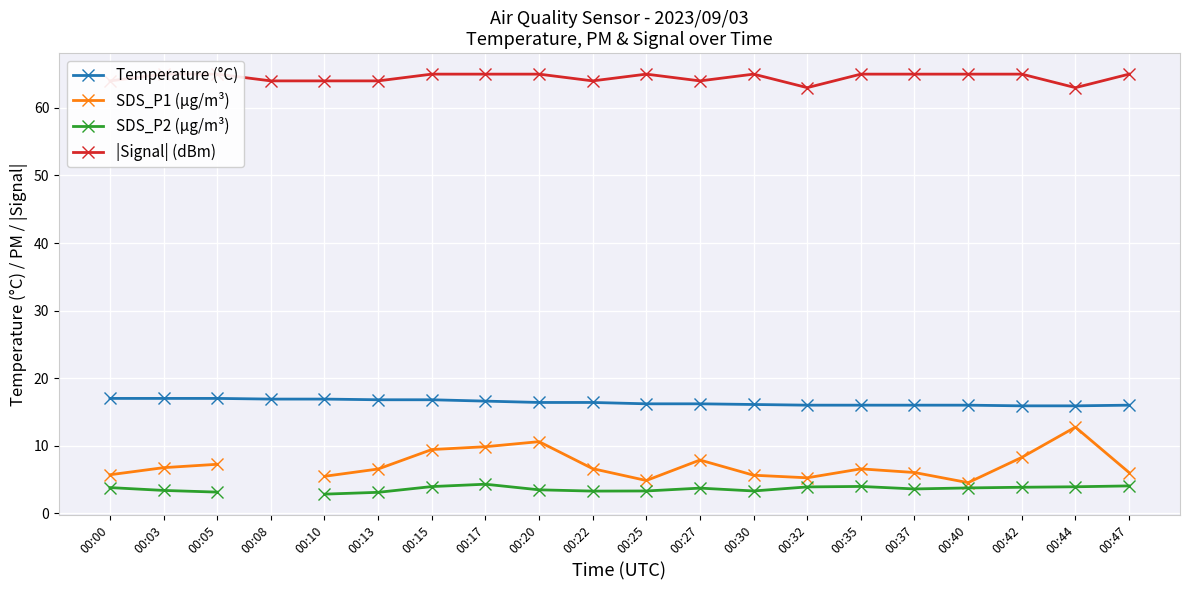

Which category has the lowest value in the |Signal| (dBm) series?

00:32